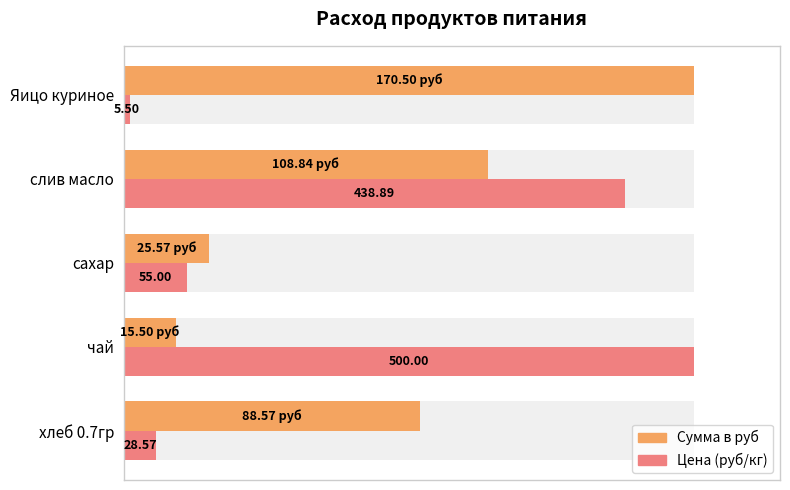

Does the chart contain stacked bars?

No